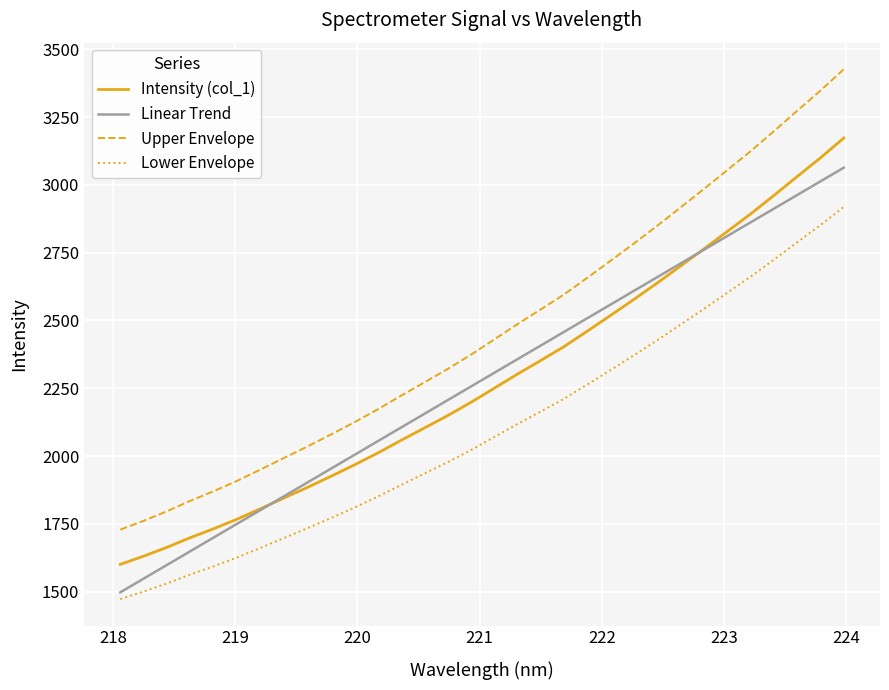

What is the smallest value displayed?

1472.4